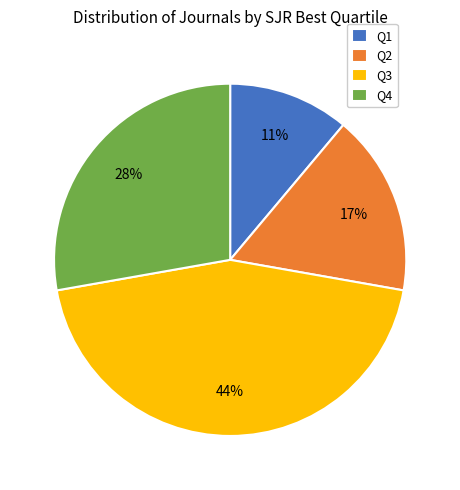

Combined, do Q3 and Q4 account for over 50%?

Yes